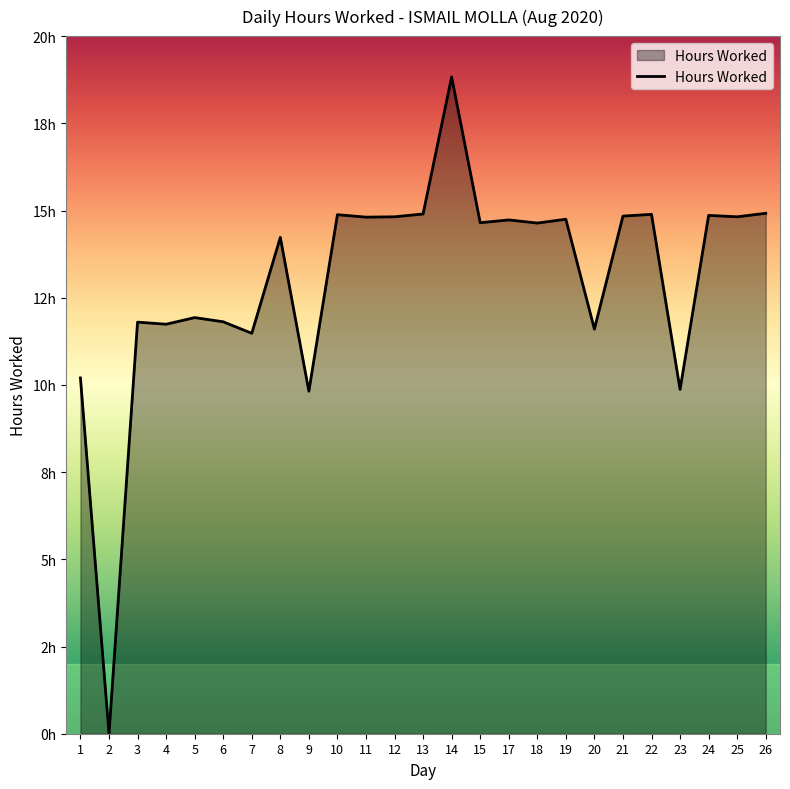

Rank the categories by value from lowest to highest.

2, 9, 23, 1, 7, 20, 4, 3, 6, 5, 8, 18, 15, 17, 19, 11, 12, 25, 21, 24, 10, 22, 13, 26, 14